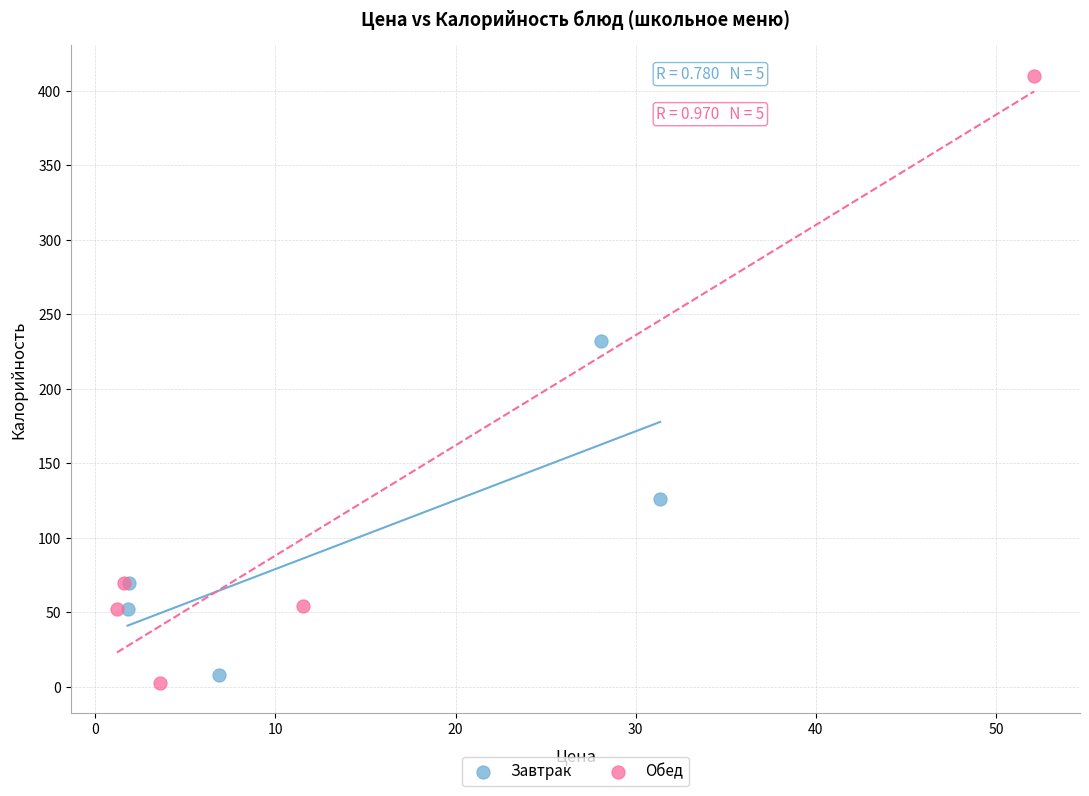

Which series has the widest spread of Y values?

Обед